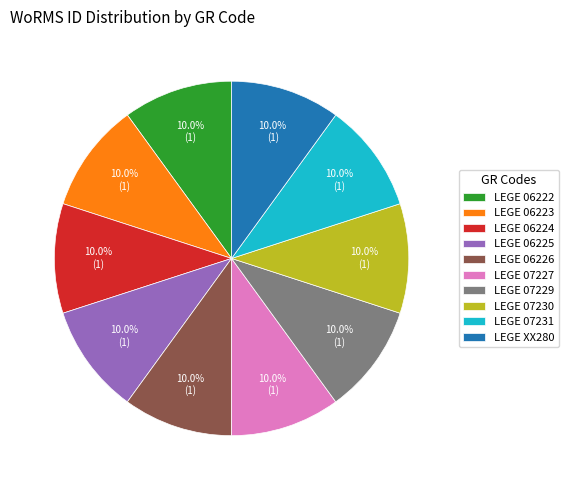

Combined, do LEGE 07230 and LEGE 06224 account for over 50%?

No